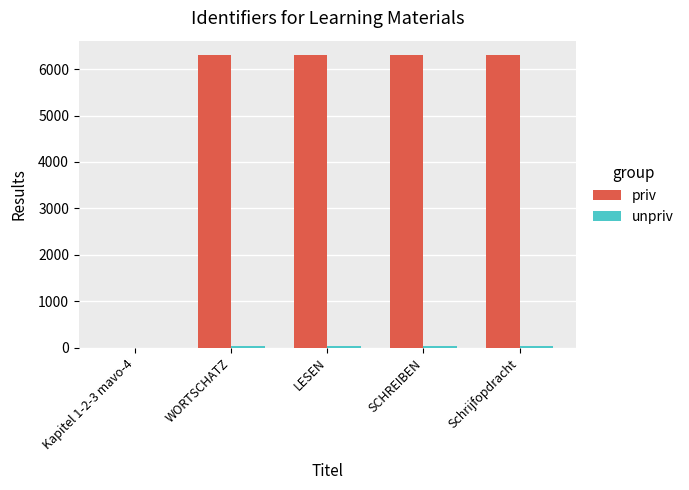

Which series has the largest total across all categories?

priv